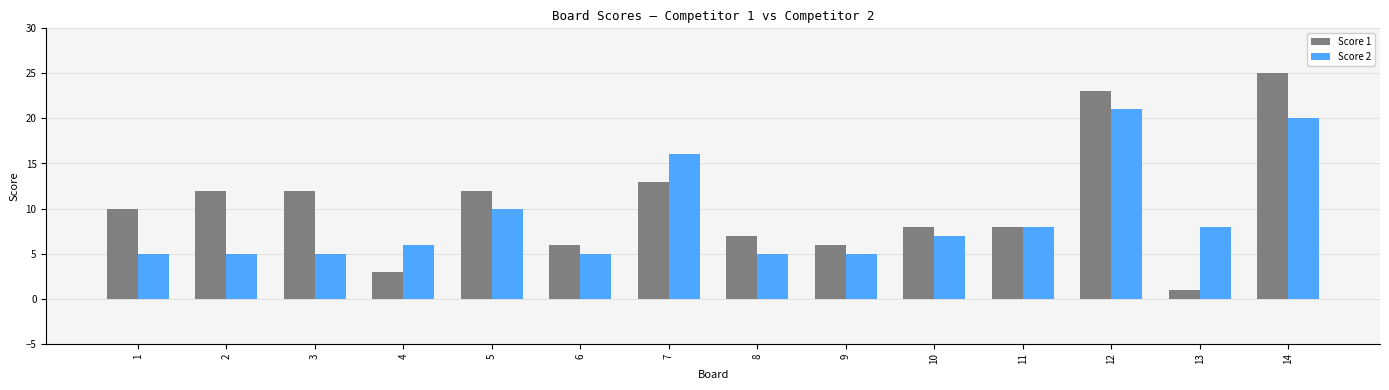

Read the Score 2 value at 5.

10